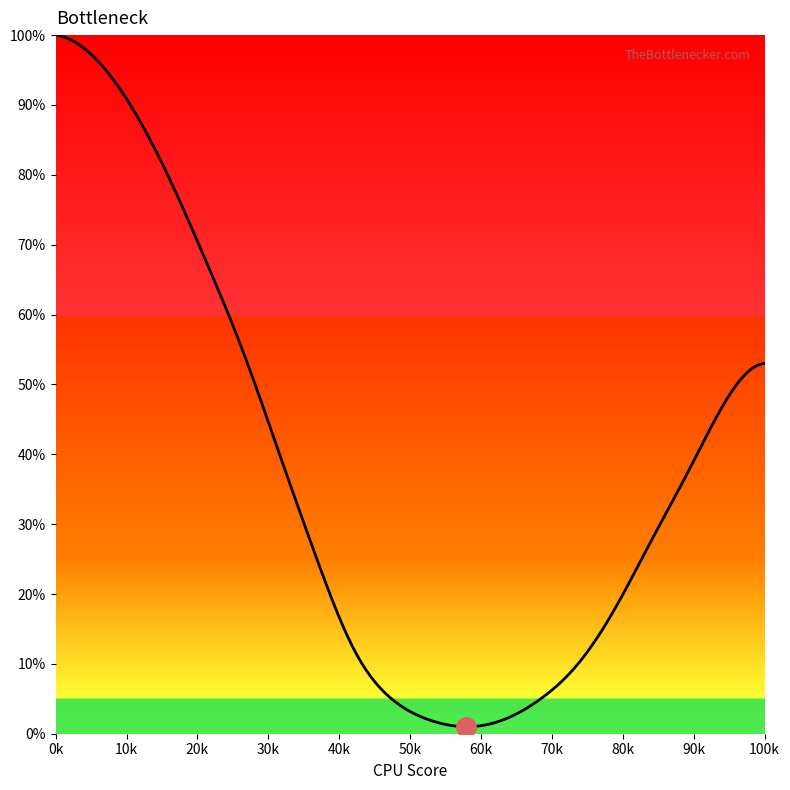

What is the greatest value displayed?

100.0